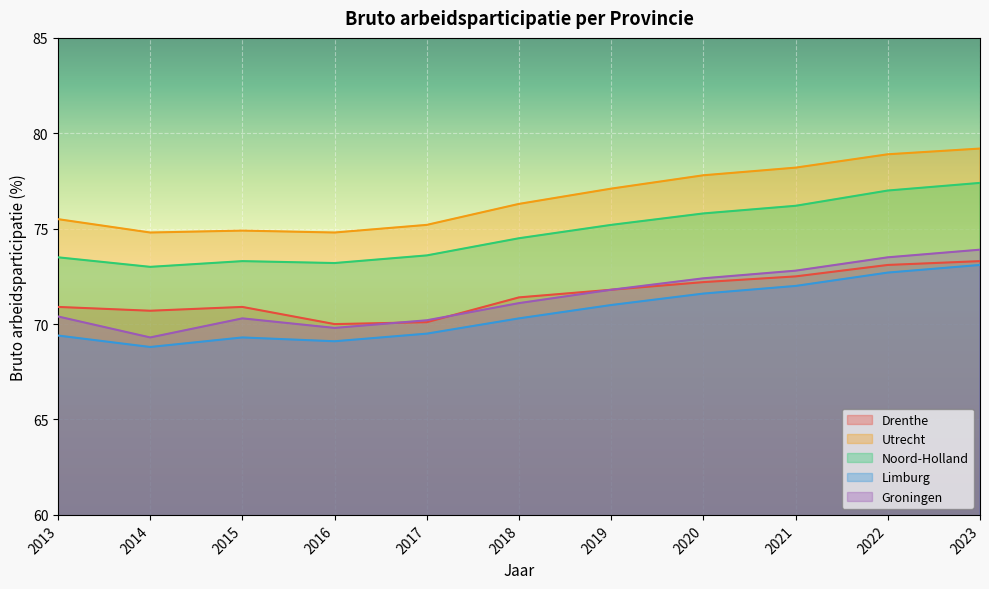

What is the difference between the highest and lowest values at 2018?

6.0